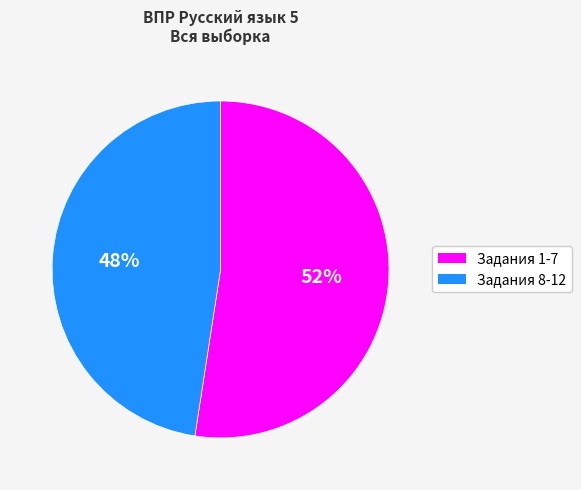

Combined, do Задания 1-7 and Задания 8-12 account for over 50%?

Yes